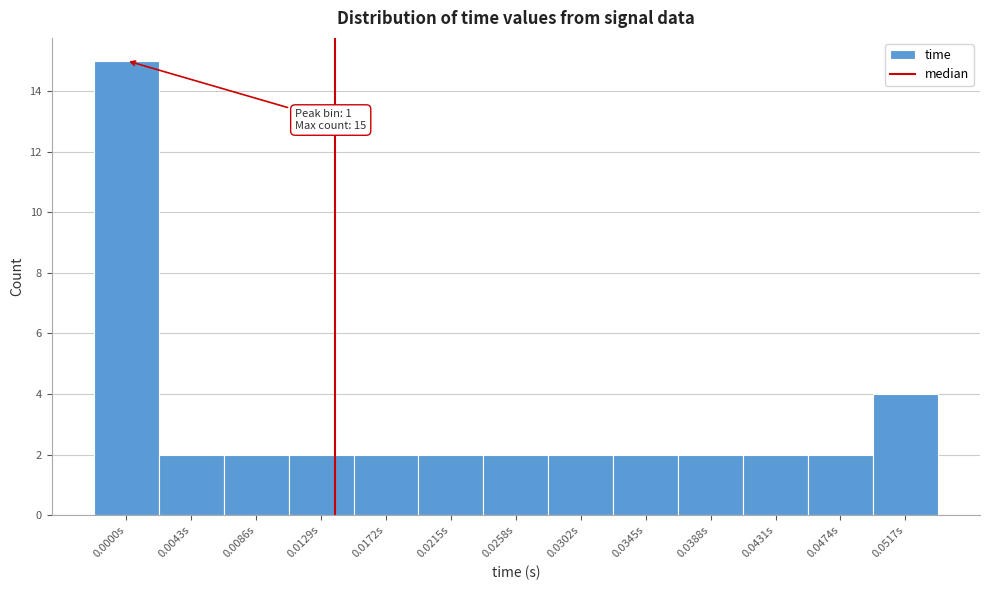

Reading left to right, list all the values displayed in this chart.

0.0000s=15	0.0043s=2	0.0086s=2	0.0129s=2	0.0172s=2	0.0215s=2	0.0258s=2	0.0302s=2	0.0345s=2	0.0388s=2	0.0431s=2	0.0474s=2	0.0517s=4